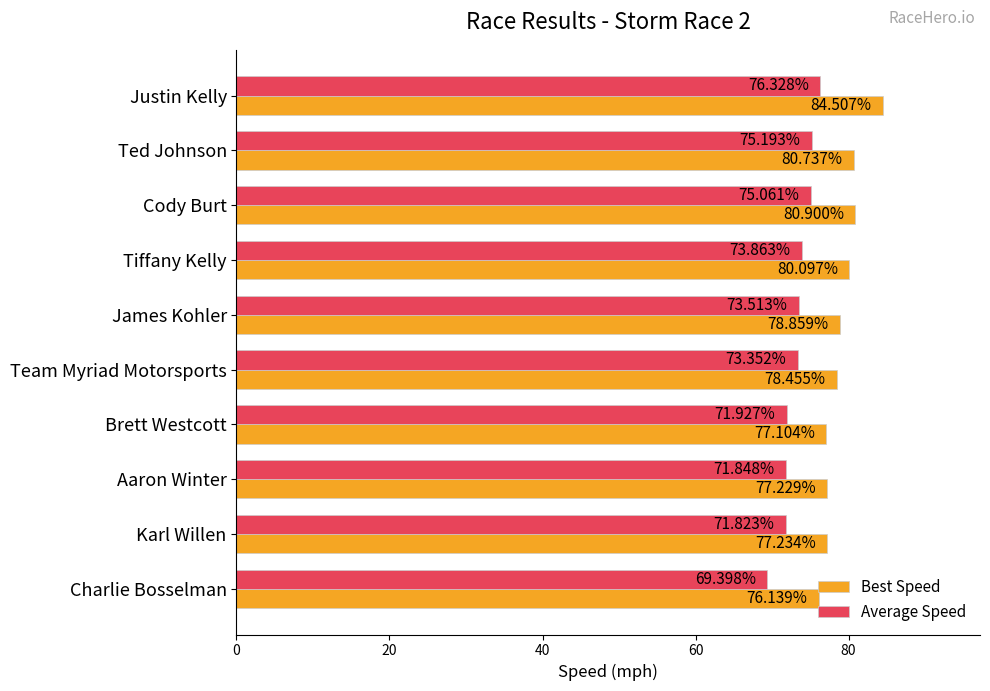

What is the average value of the Best Speed series?

79.1